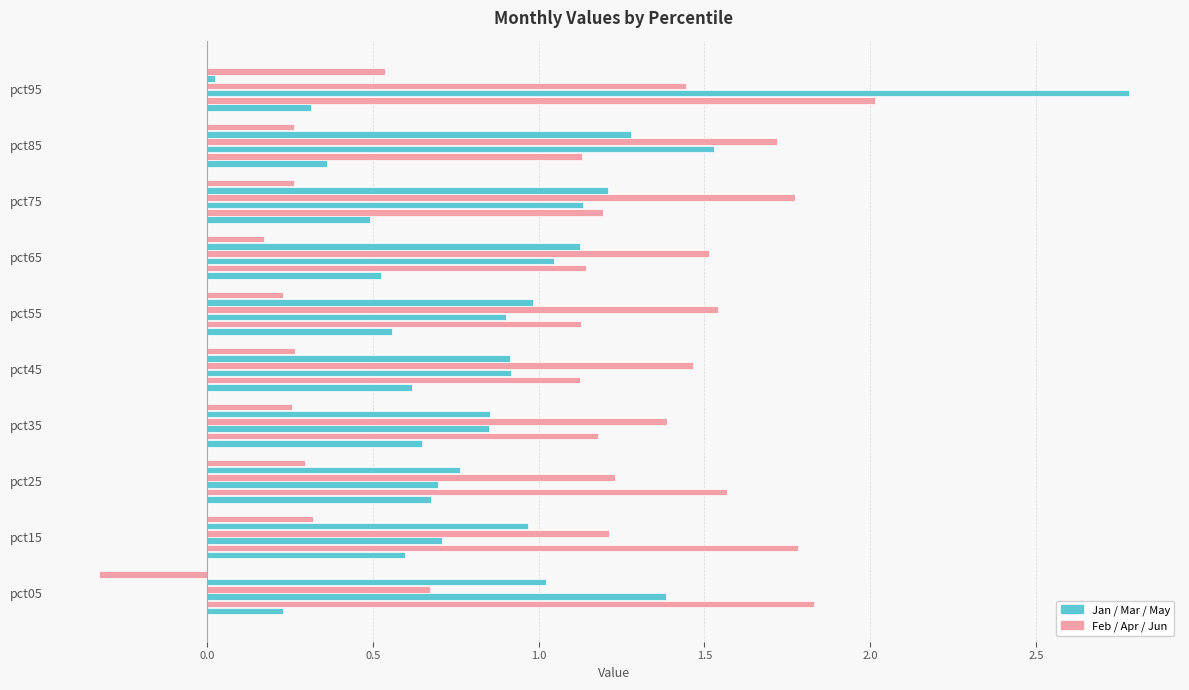

Is it true that Jun equals 0.3 at pct15?

True